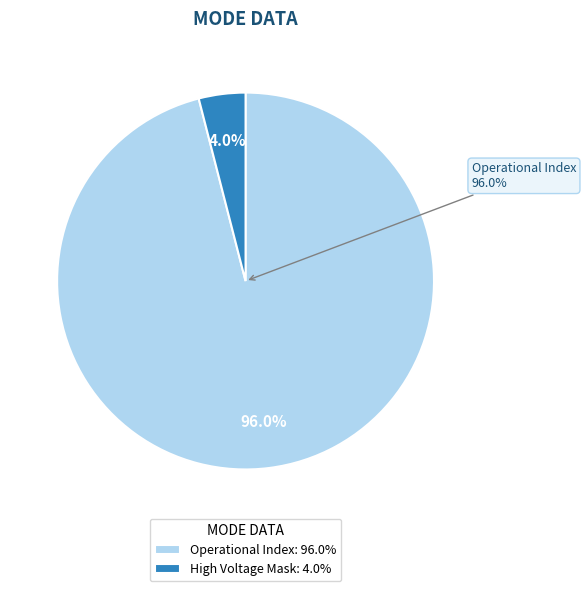

Is there a majority slice in this chart?

Yes